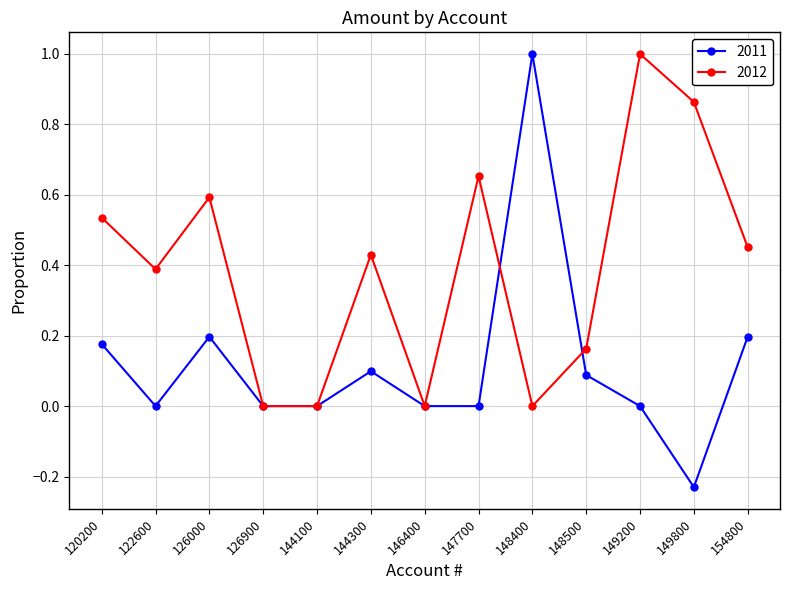

Which series has the largest range (max minus min)?

2011